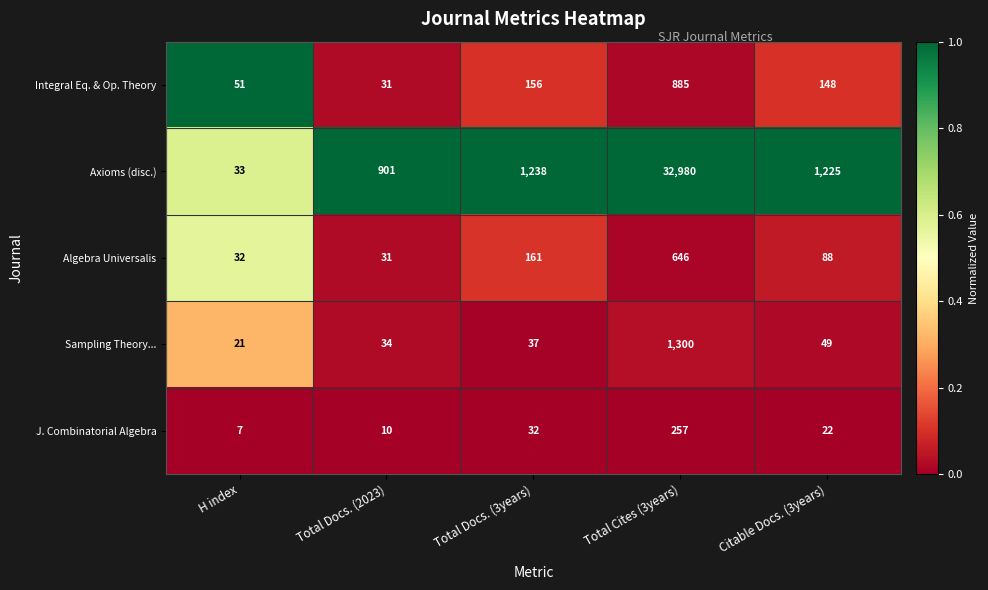

What is the difference between the highest and lowest values at Total Docs. (3years)?

1206